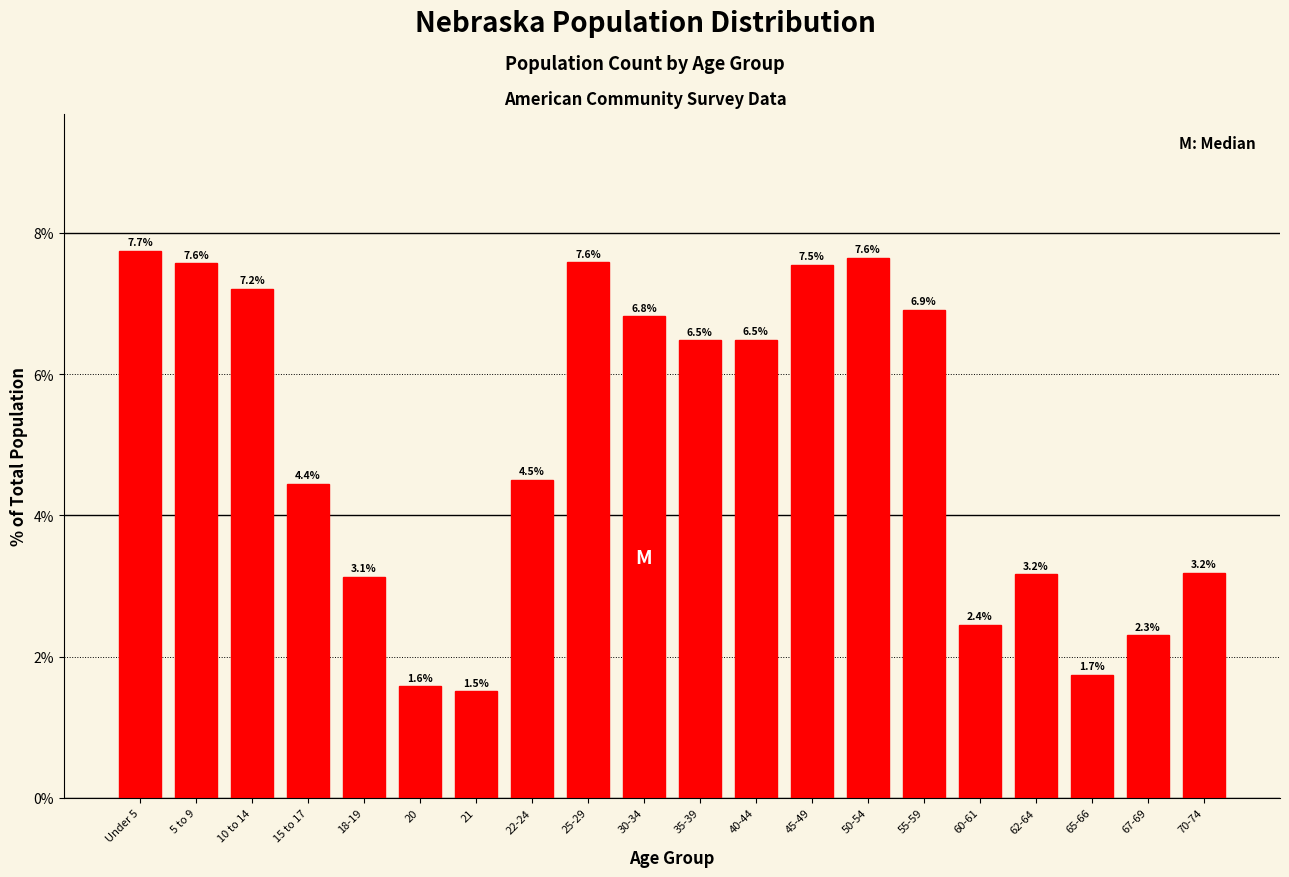

Reading left to right, extract all data points from this chart.

Under 5=7.7	5 to 9=7.6	10 to 14=7.2	15 to 17=4.4	18-19=3.1	20=1.6	21=1.5	22-24=4.5	25-29=7.6	30-34=6.8	35-39=6.5	40-44=6.5	45-49=7.5	50-54=7.6	55-59=6.9	60-61=2.4	62-64=3.2	65-66=1.7	67-69=2.3	70-74=3.2